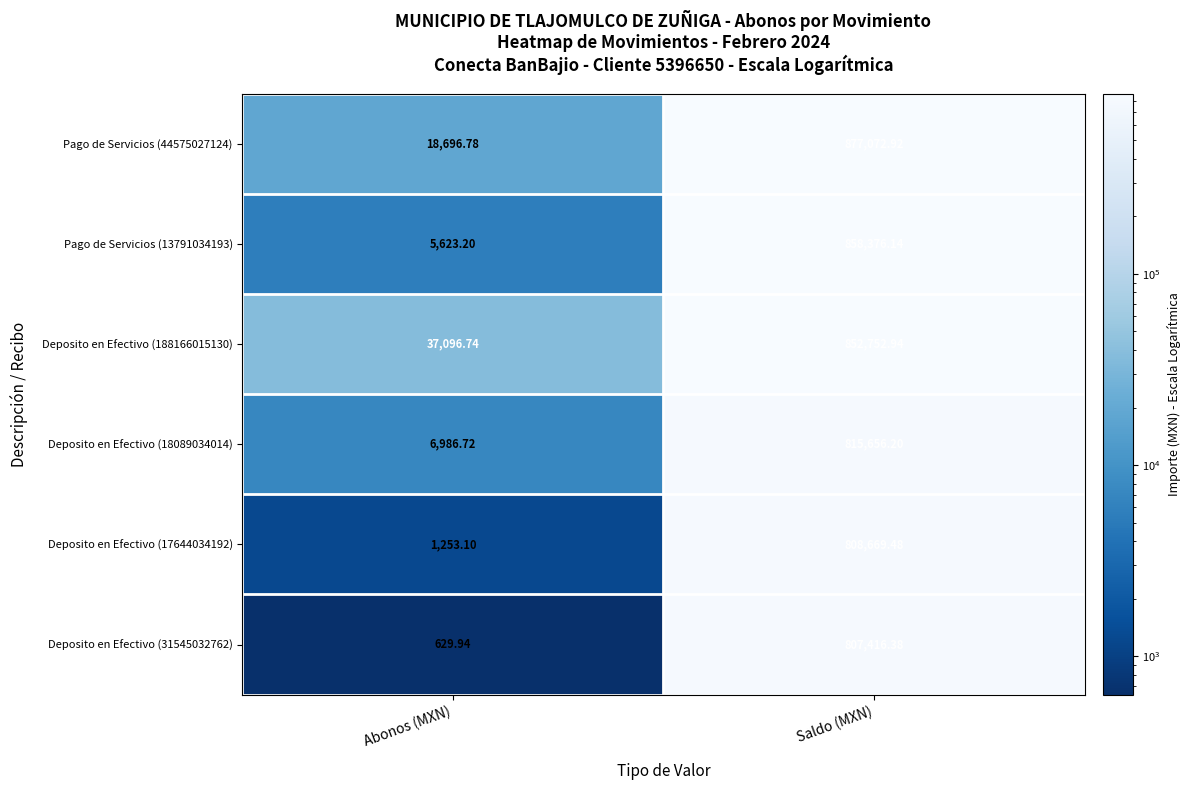

Rank the categories by Deposito en Efectivo (18089034014) value from lowest to highest.

Abonos (MXN), Saldo (MXN)